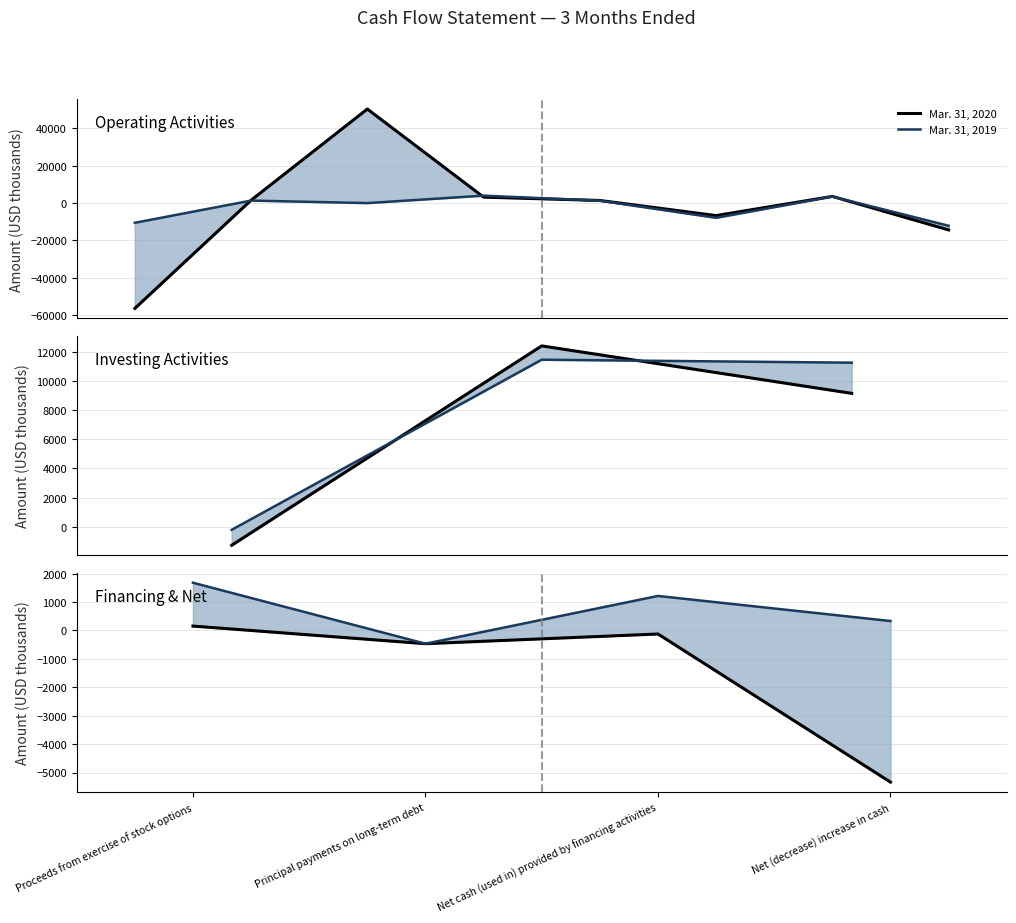

Which series has the largest total across all categories?

Mar. 31, 2019